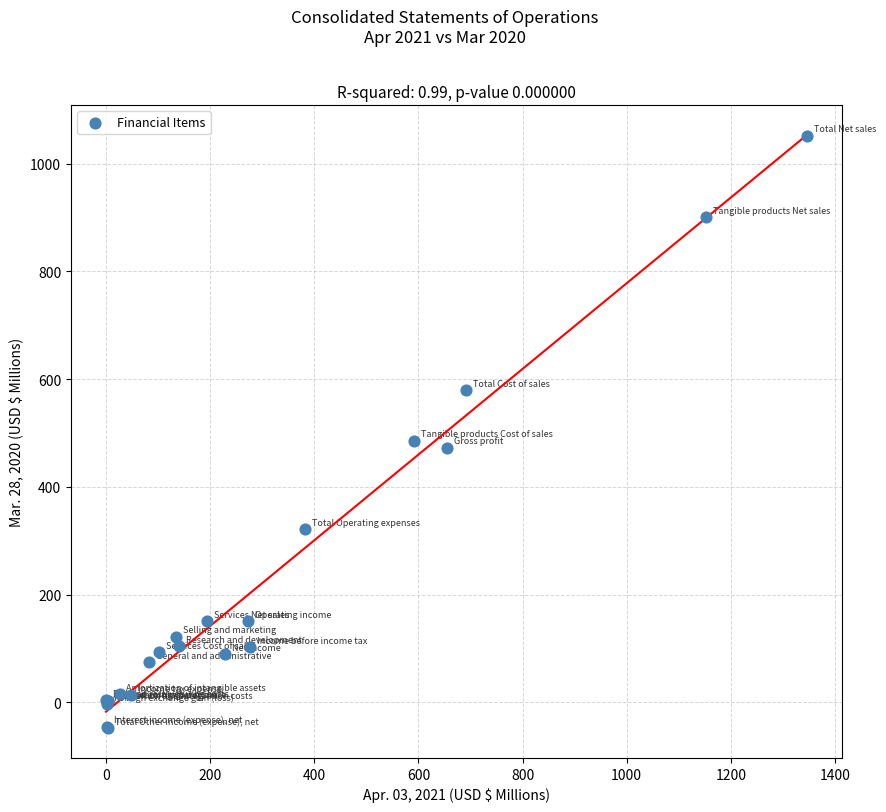

What Y value in the scatter plot is closest to 502?

486.0